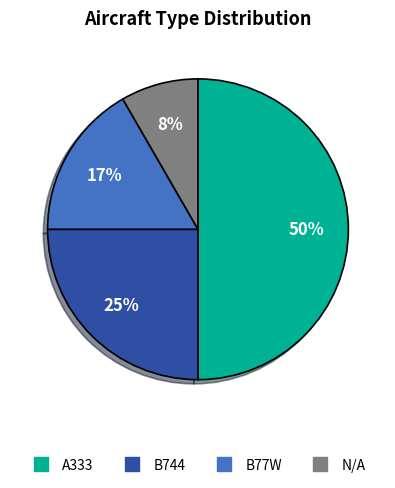

Is the sum of B77W and A333 greater than half?

Yes